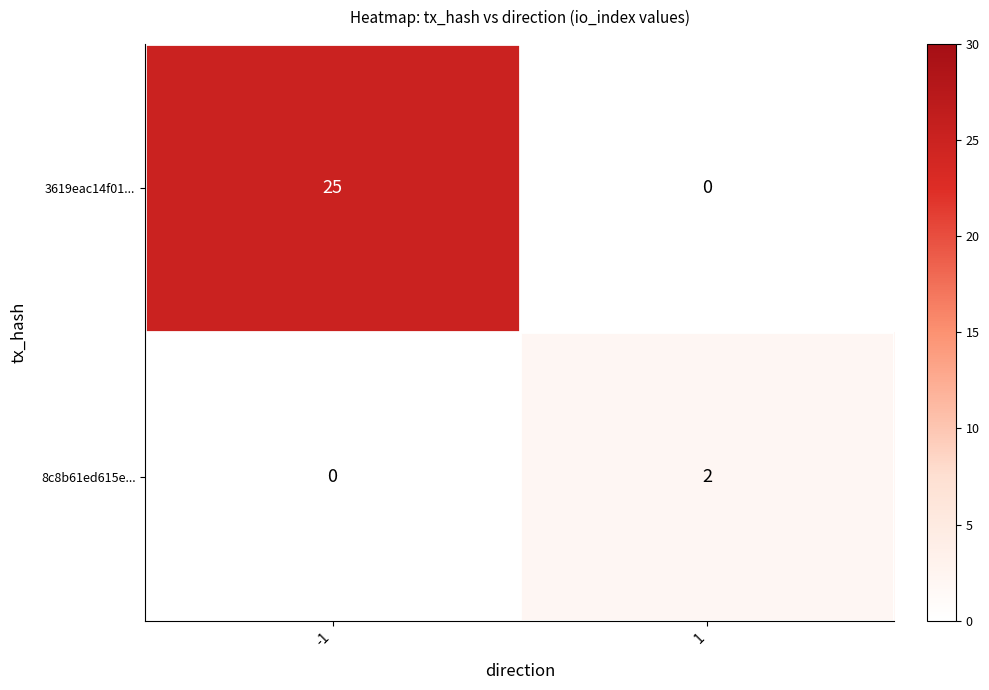

Which series changed the most between -1 and 1?

3619eac14f01...